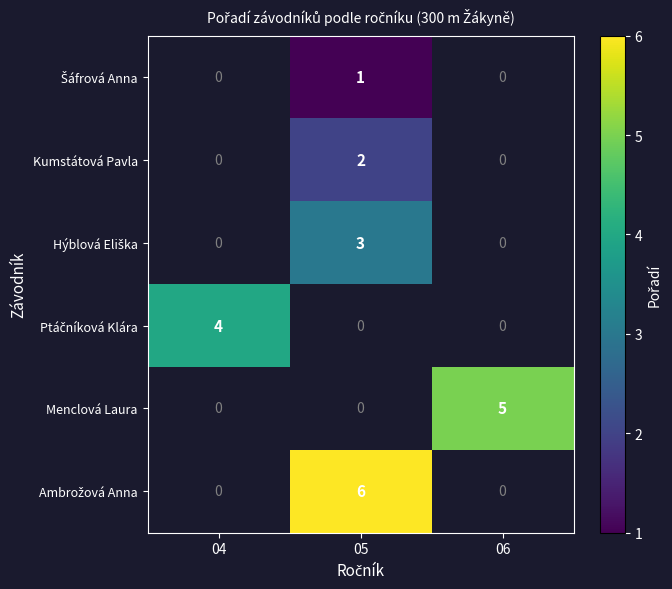

Is it true that Menclová Laura equals 5 at 06?

True